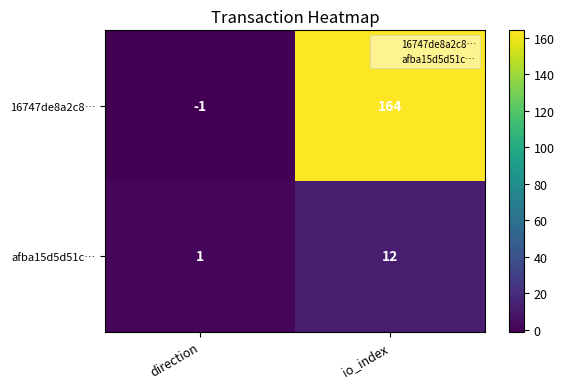

How many categories are shown in the chart?

2